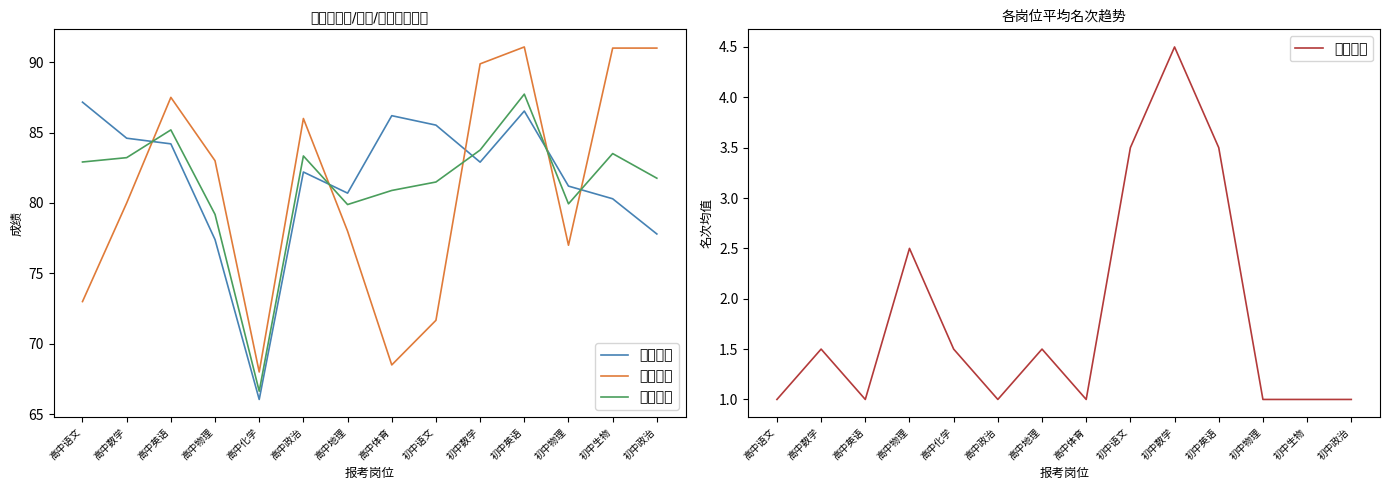

True or false: 面试成绩 has a value of 55.9 at 初中数学.

False